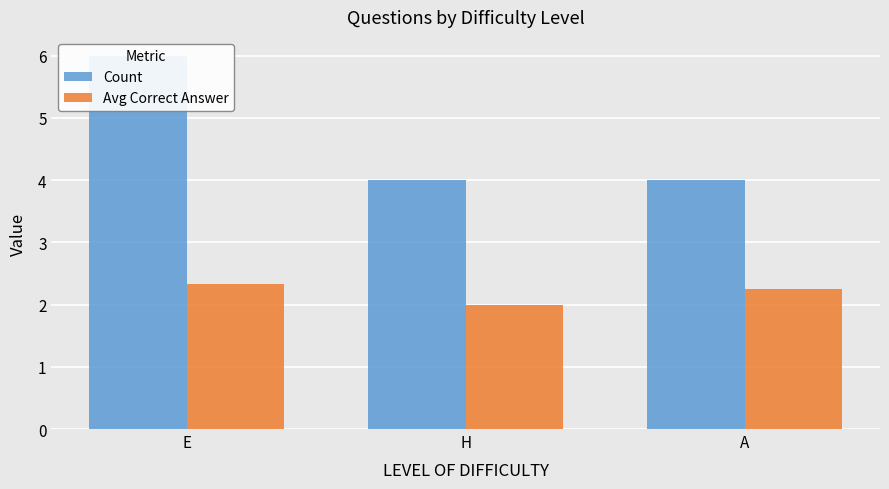

Reading left to right, extract all data points from this chart.

Count: 6.0	4.0	4.0
Avg Correct Answer: 2.3	2.0	2.2